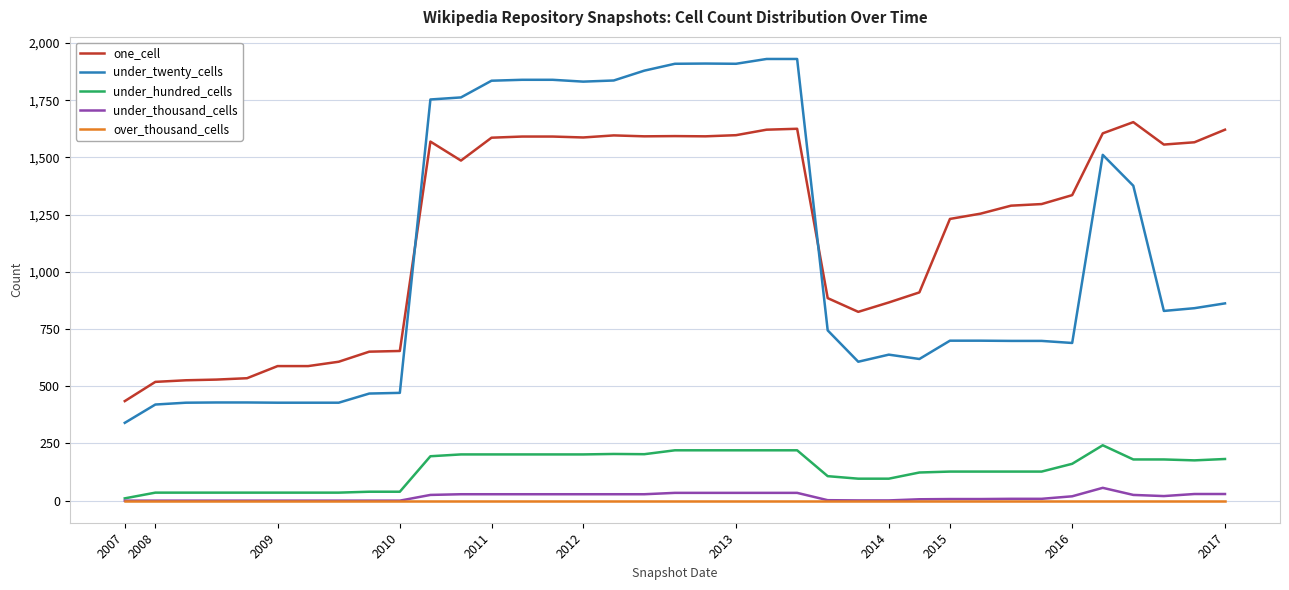

Which series has the largest total across all categories?

one_cell